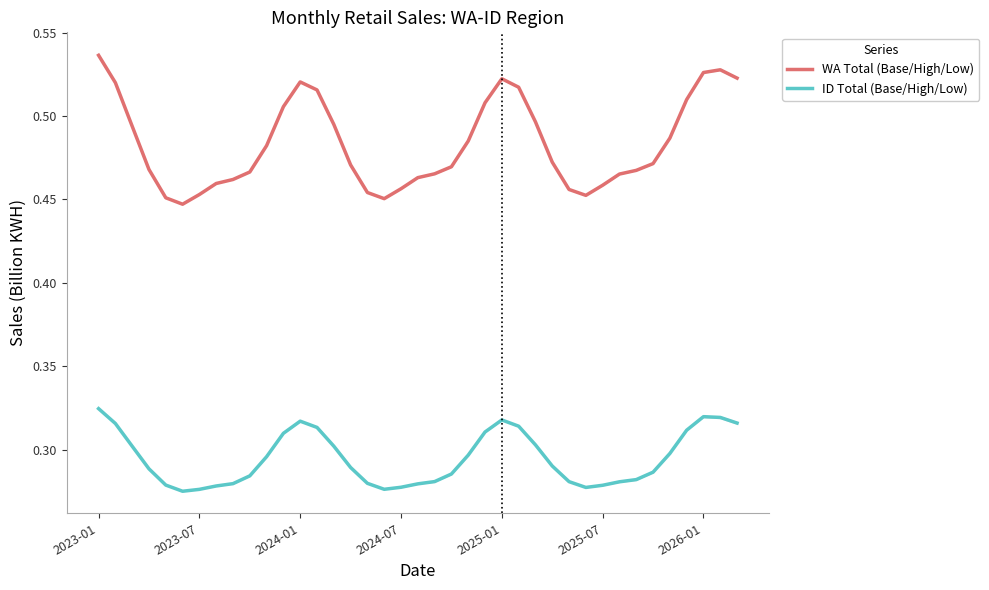

What is the difference between the second highest and second lowest values in the WA Total (Base/High/Low) series?

0.1